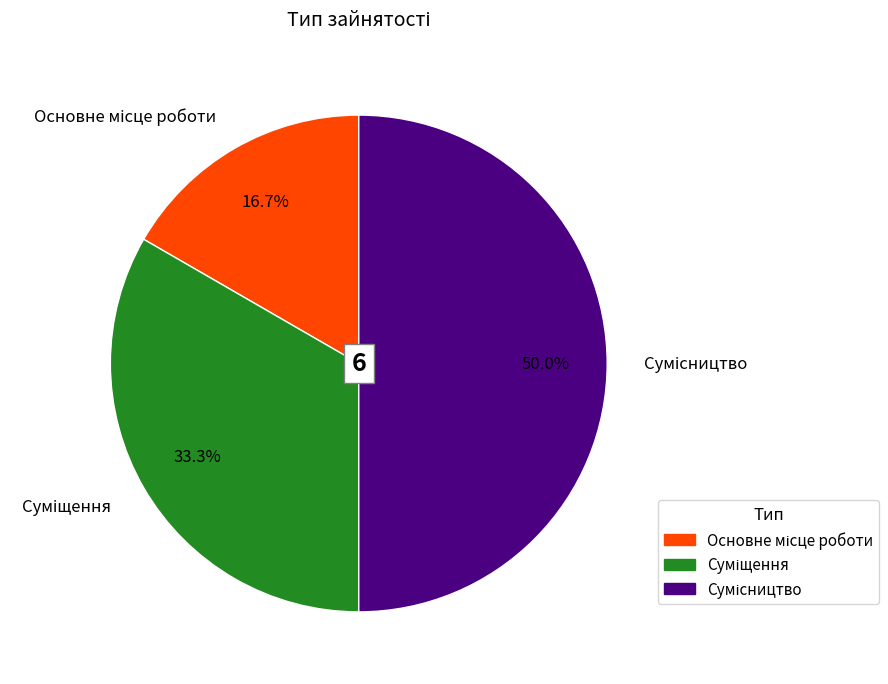

Which category has the biggest portion of the pie?

Сумісництво